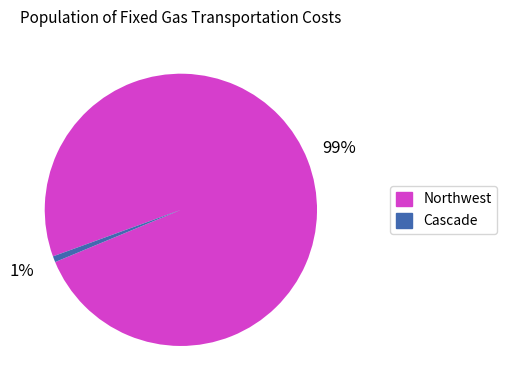

To the nearest percent, what is the combined percentage of Northwest and Cascade?

100%